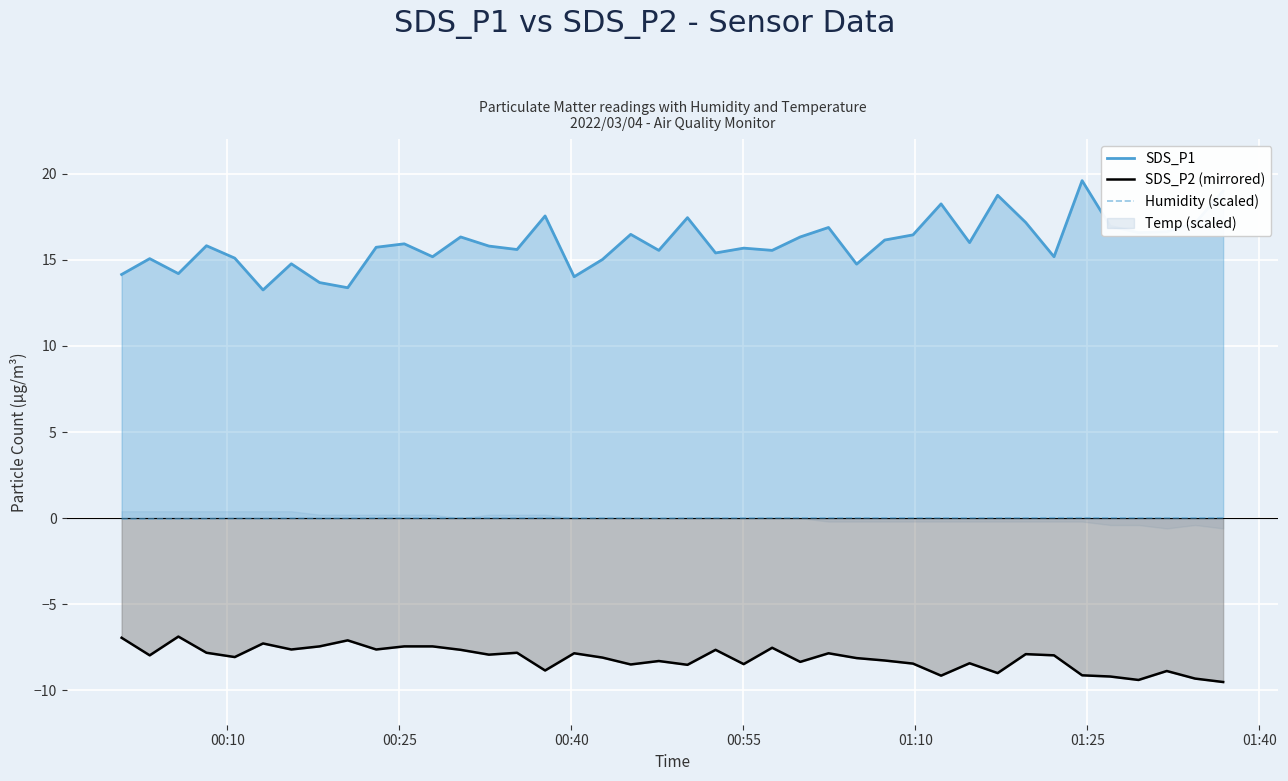

True or false: SDS_P1 and SDS_P2 (mirrored) intersect in this chart.

False